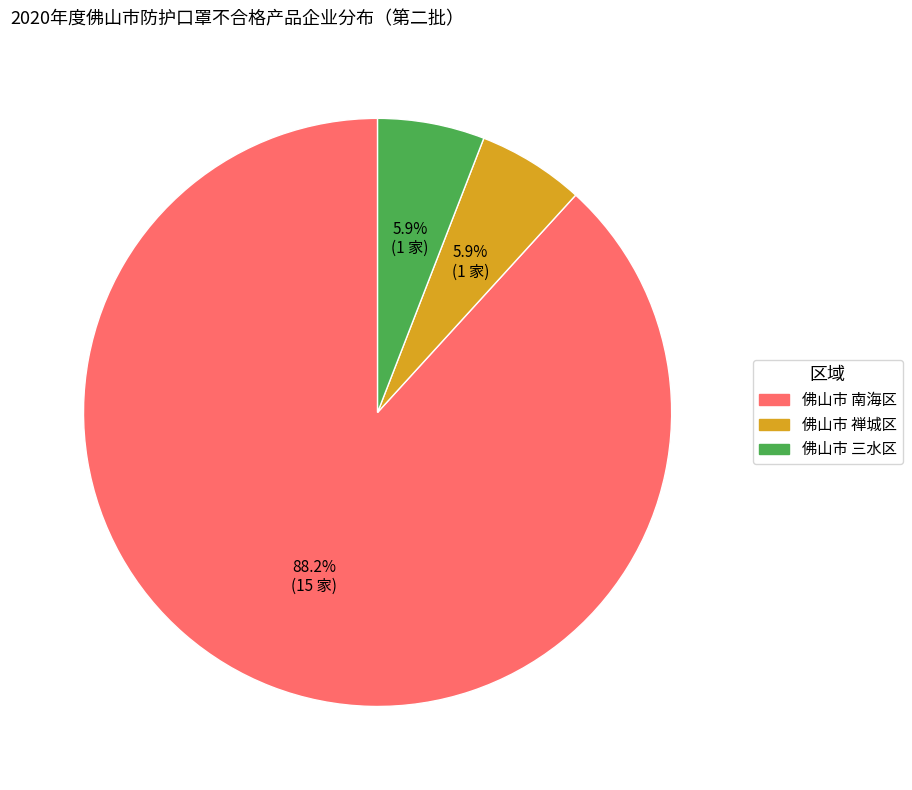

To the nearest percent, what is the combined percentage of 佛山市 三水区 and 佛山市 禅城区?

12%